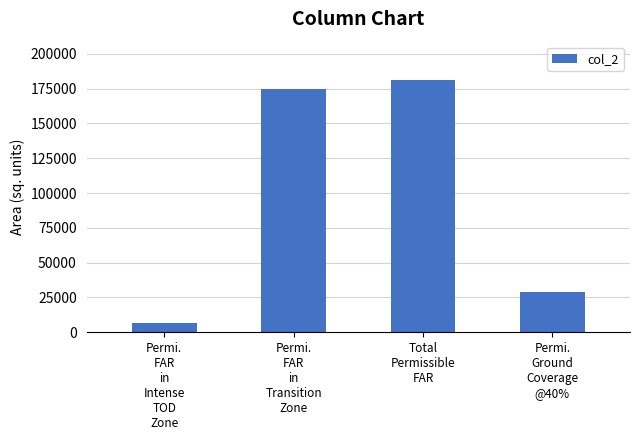

At which category does the chart reach its minimum across all series?

Permi.
FAR
in
Intense
TOD
Zone